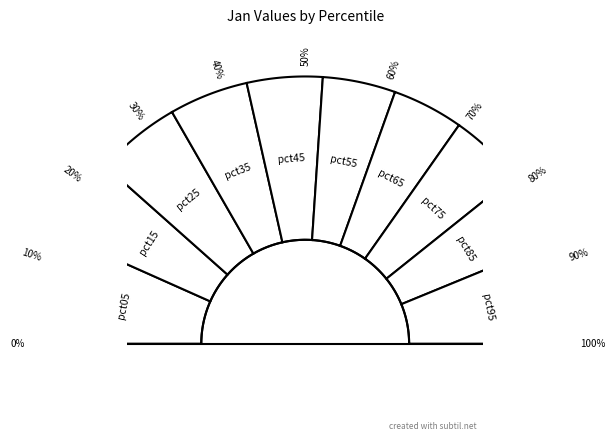

Is there a majority slice in this chart?

No